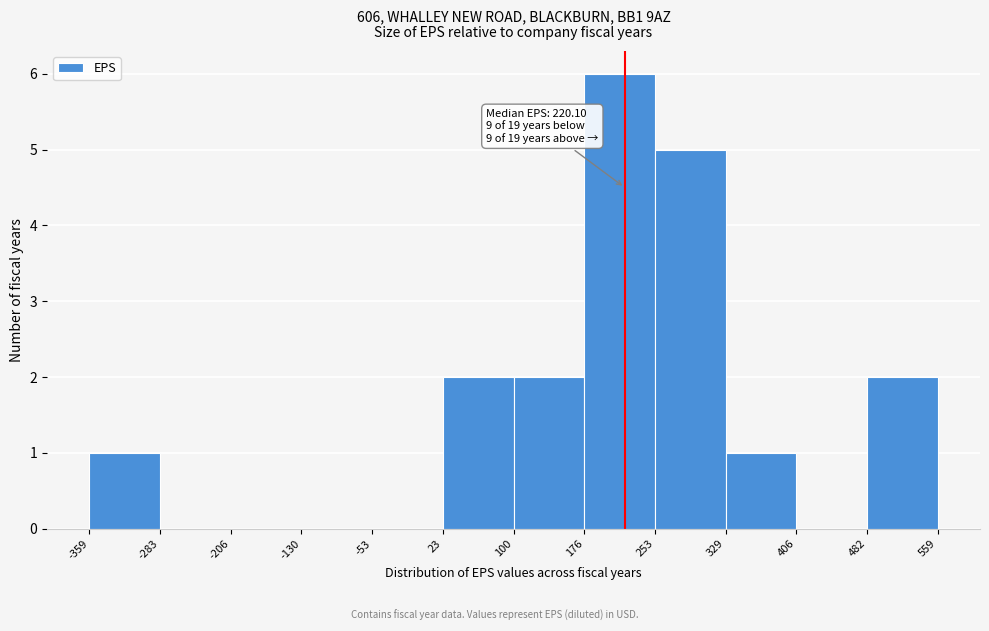

Over which range of the x-axis is the bar tallest?

176 to 253